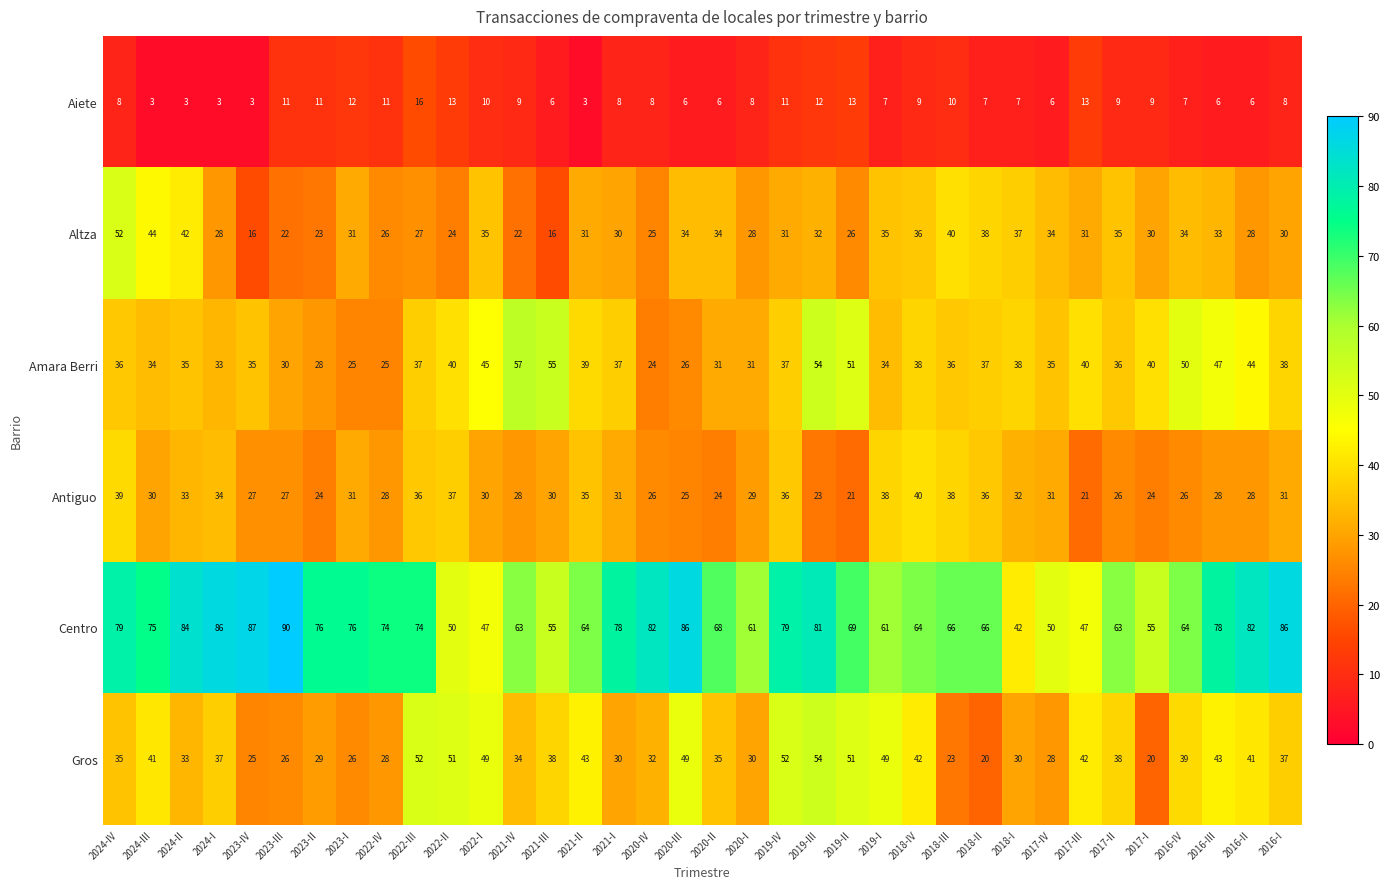

Which label corresponds to the largest value in the chart?

2023-III